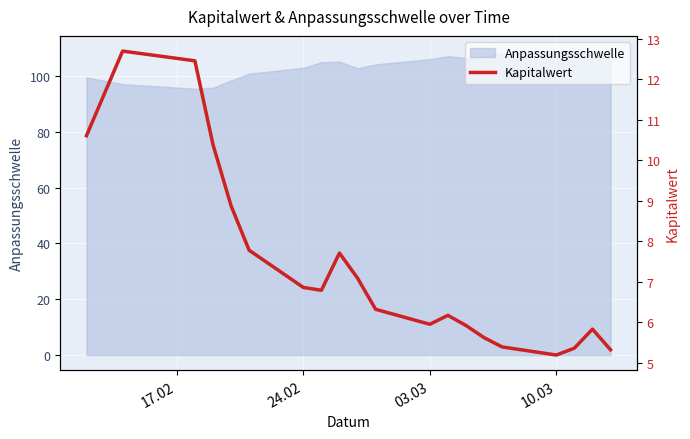

The Anpassungsschwelle series shows 159.2 at 10.03. True or false?

False